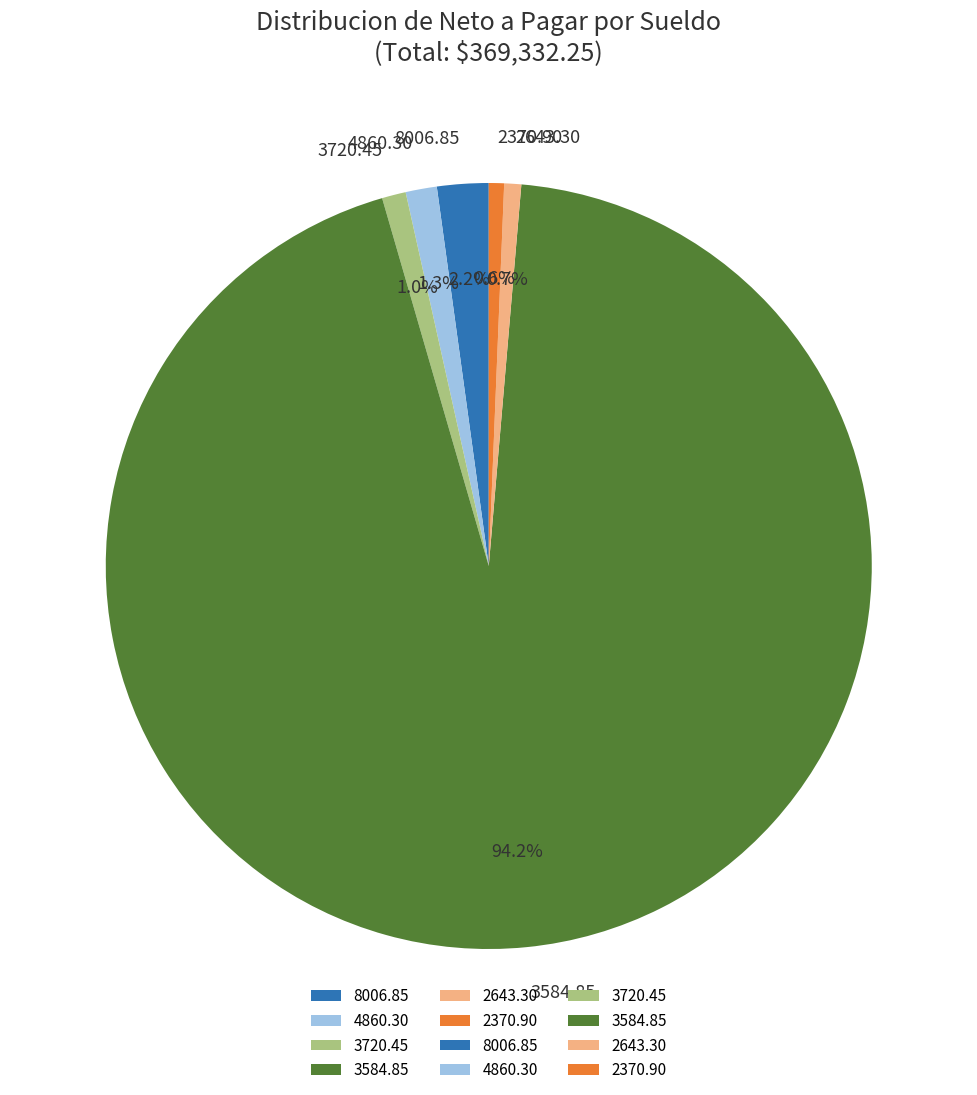

Which category has the biggest portion of the pie?

3584.85